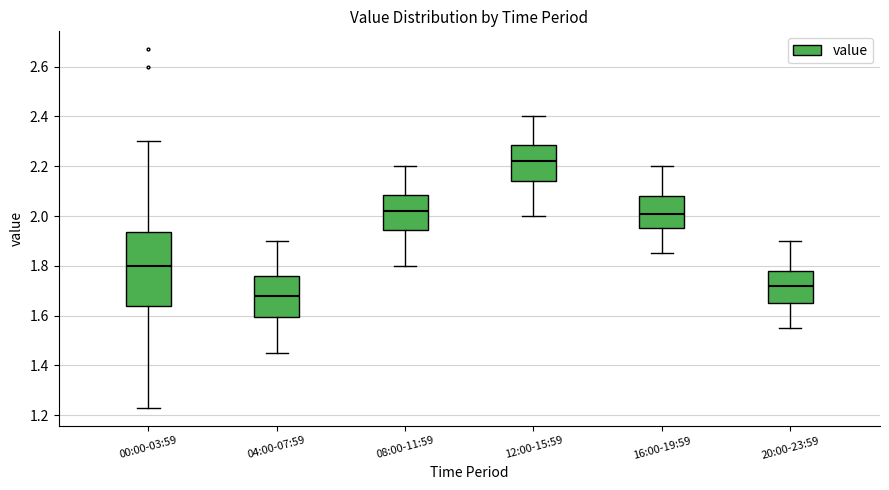

Where does the upper whisker of the box for 00:00-03:59 end on the y-axis? The values are not printed on the chart, so give them approximately, as read against the axis.

2.30